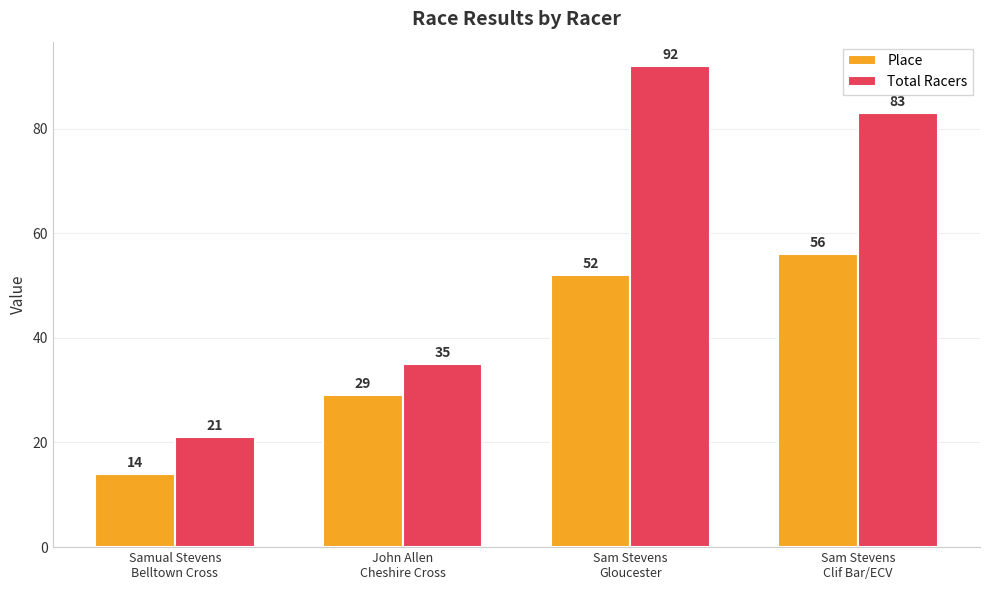

Reading left to right, transcribe all the data shown in this chart.

Place: Samual Stevens
Belltown Cross=14	John Allen
Cheshire Cross=29	Sam Stevens
Gloucester=52	Sam Stevens
Clif Bar/ECV=56
Total Racers: Samual Stevens
Belltown Cross=21	John Allen
Cheshire Cross=35	Sam Stevens
Gloucester=92	Sam Stevens
Clif Bar/ECV=83